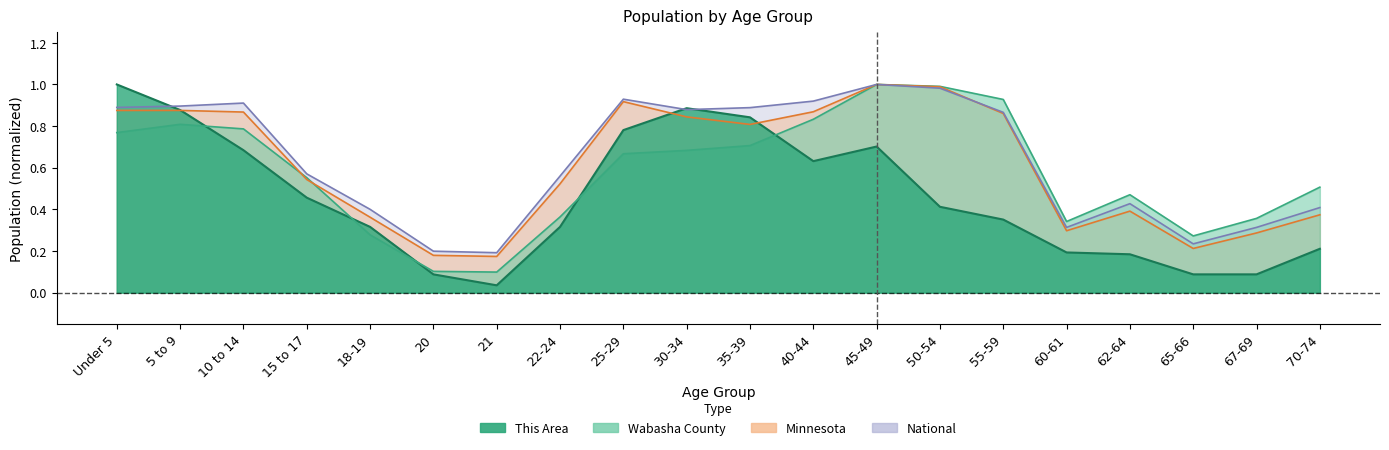

At which category does the chart reach its peak across all series?

Under 5